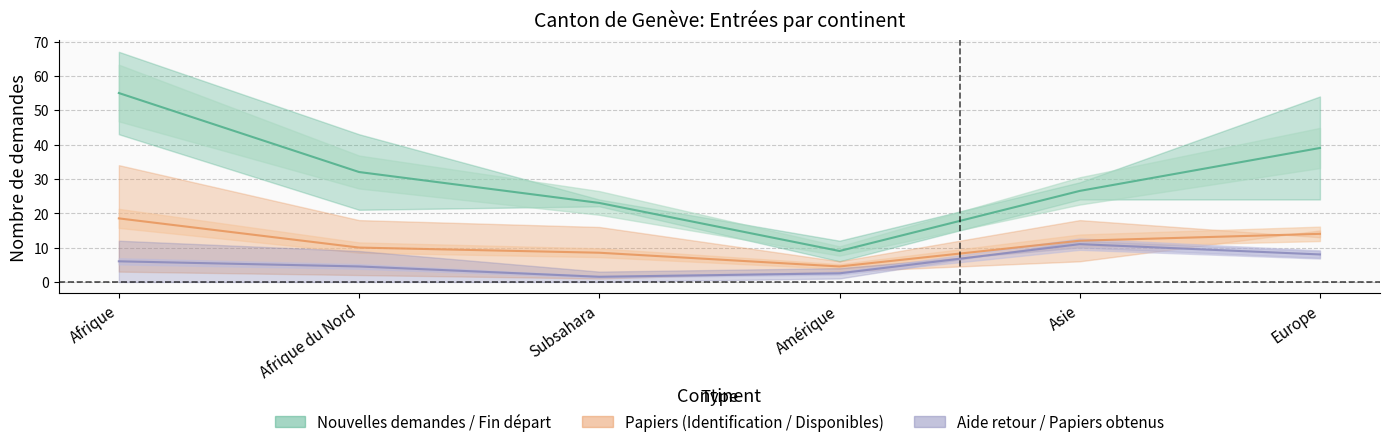

What is the label of the 6th point from the left?

Europe